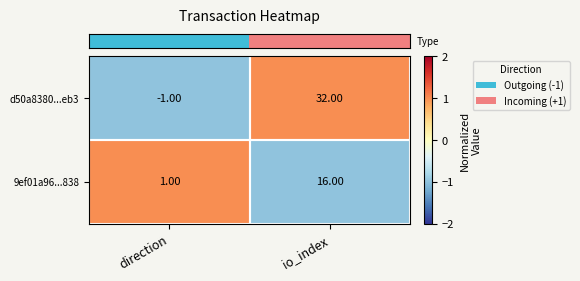

Where is d50a8380...eb3 nearest to the value 15?

direction